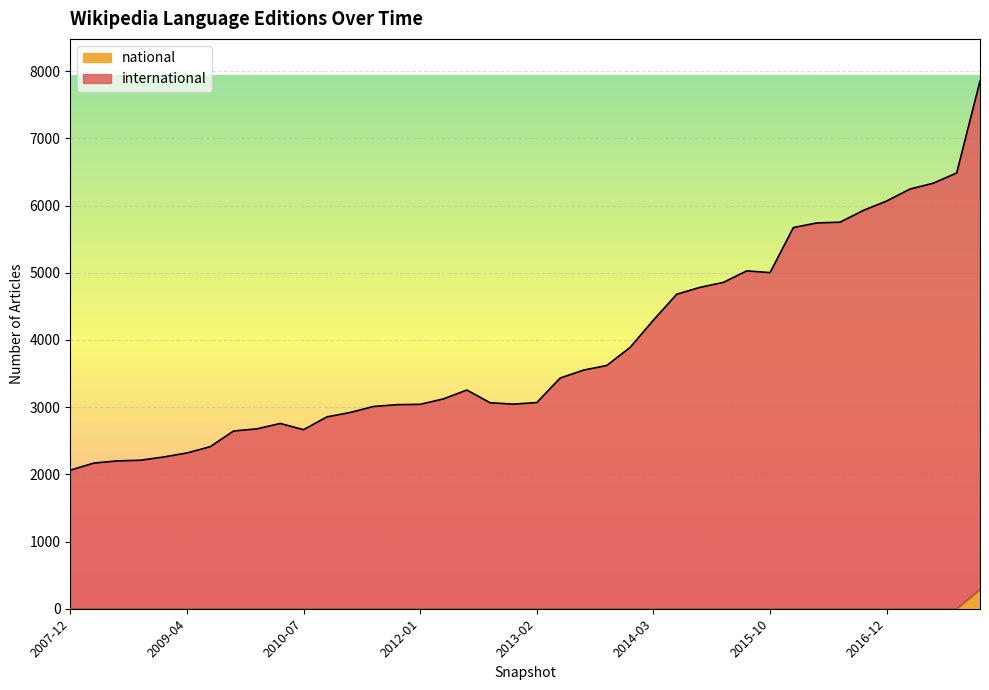

Which has a higher value, 2013-02-20 or 2015-01-19?

2015-01-19